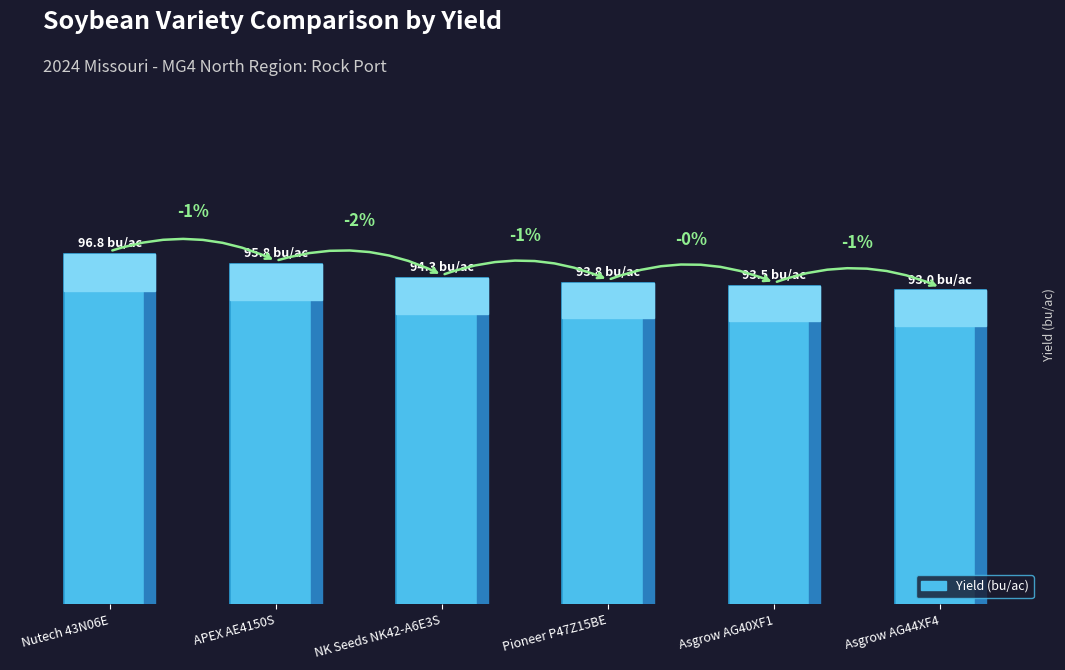

What is the difference between the maximum and second lowest values?

3.3